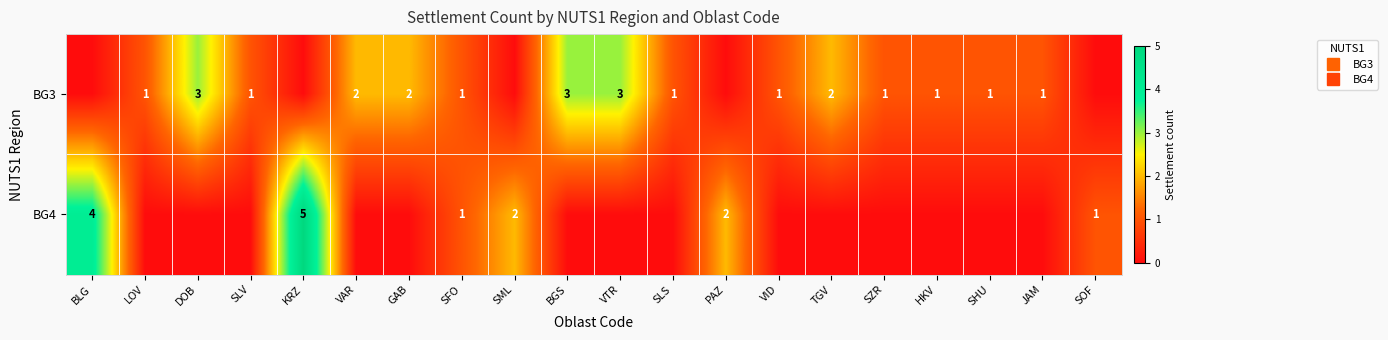

Which category has the highest value in the BG3 series?

DOB